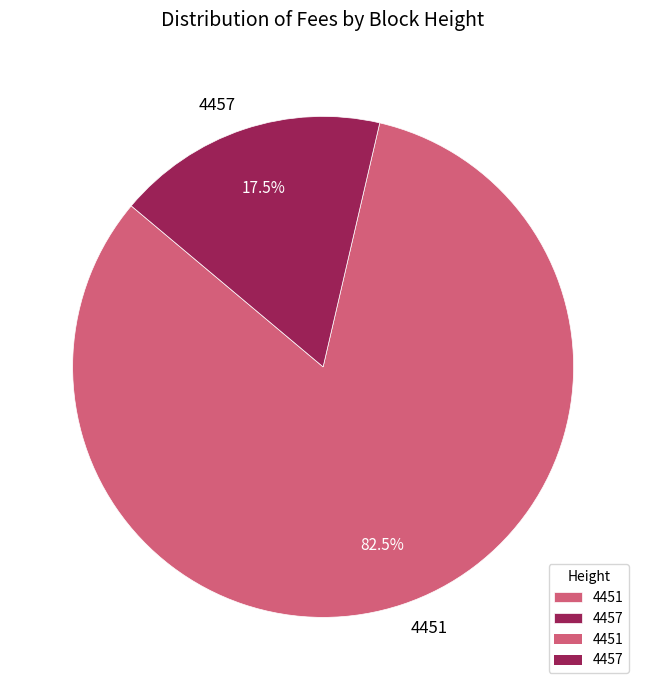

Which category has the smallest portion of the pie?

4457